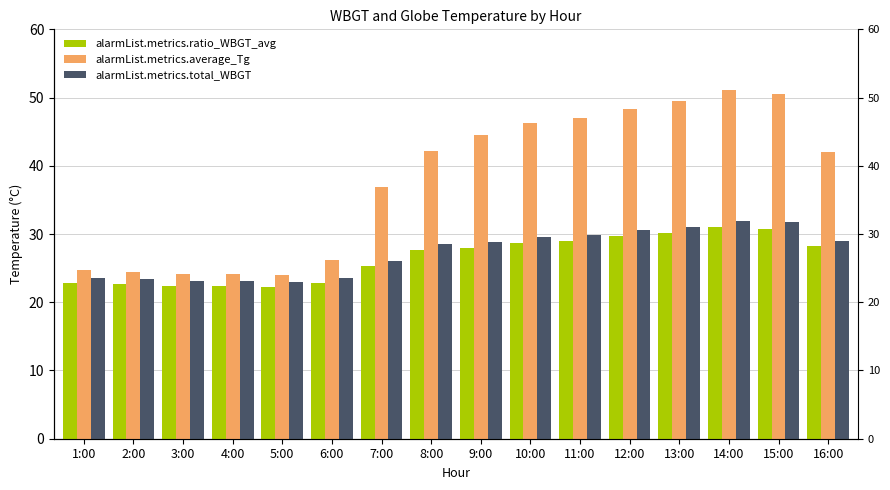

The Tg series shows 24.2 at 4:00. True or false?

True